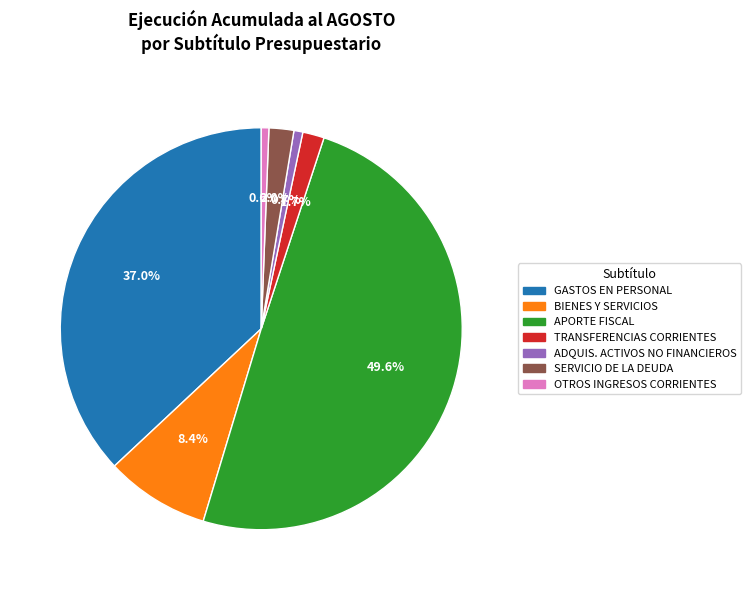

To the nearest percent, what is the average slice percentage?

14%